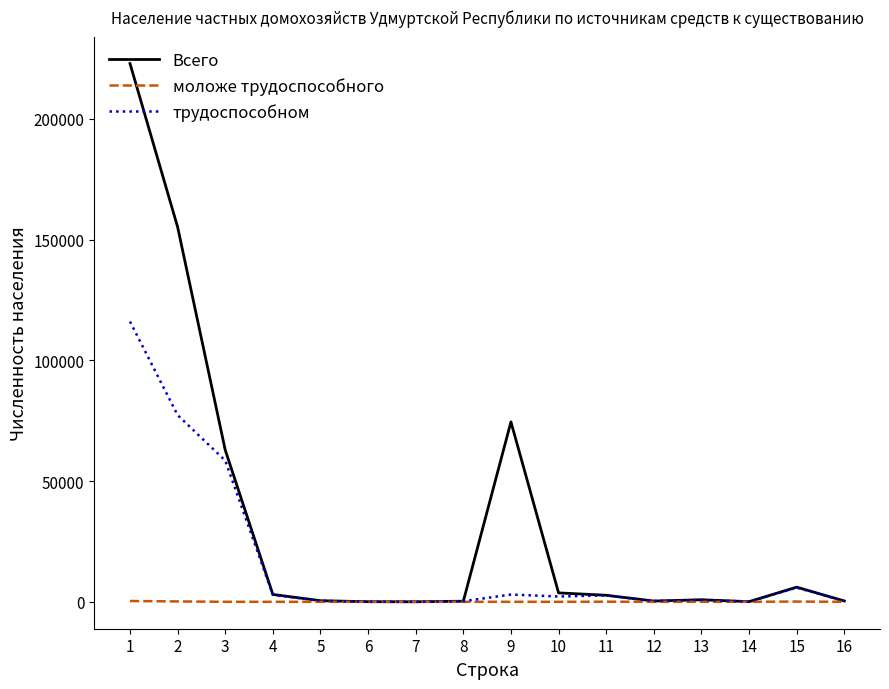

What is the difference between the highest and lowest values at 16?

351